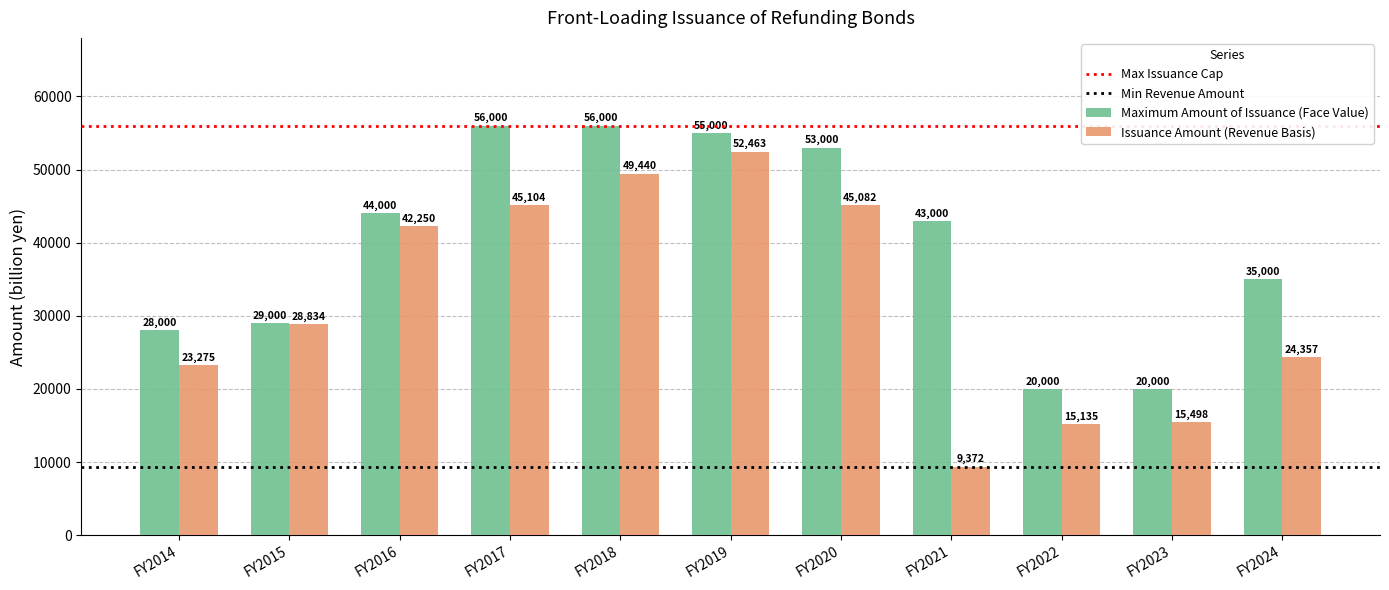

Which category has the lowest value across all series?

FY2021